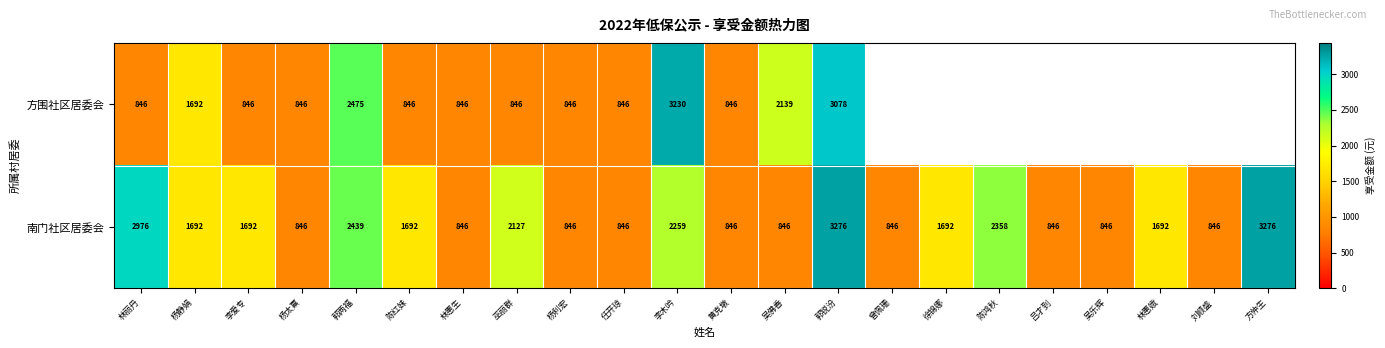

At which label does 南门社区居委会 first exceed 1692?

林丽丹